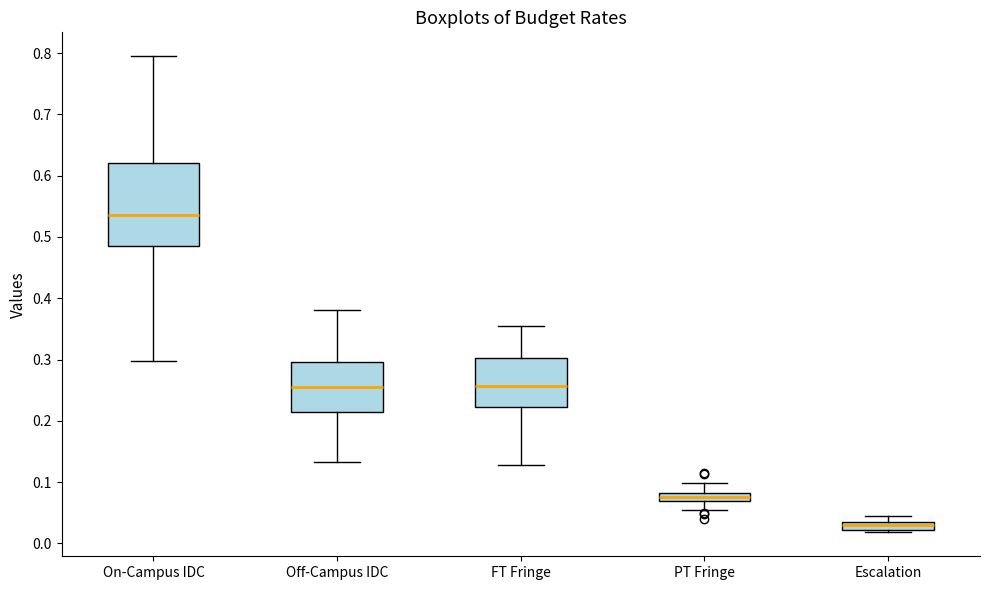

Comparing the boxes themselves (not the whiskers), which one is the tallest?

On-Campus IDC